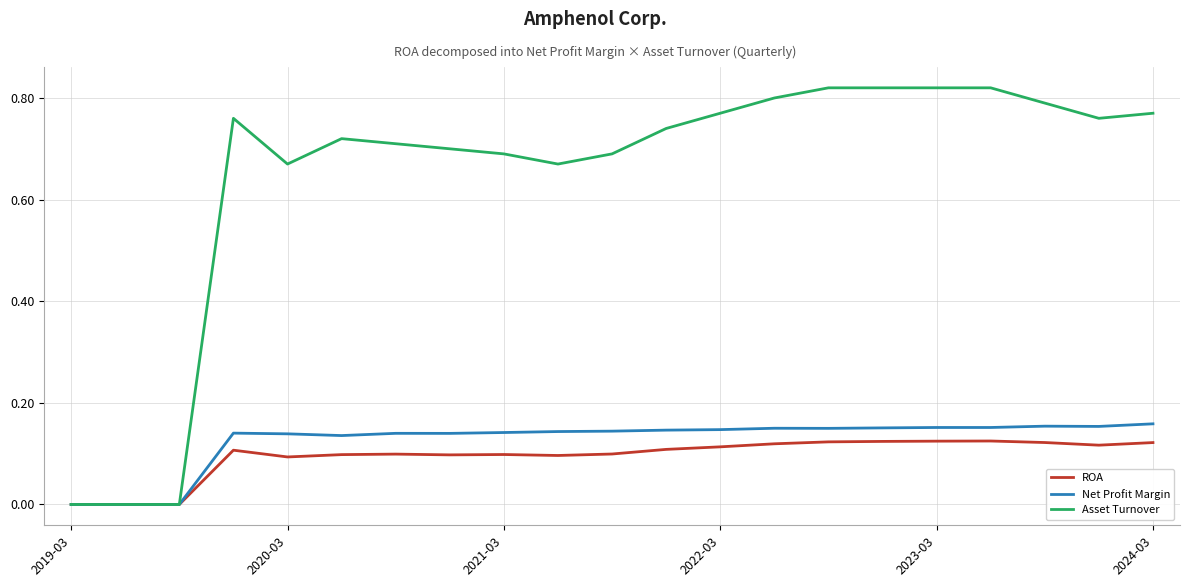

Does the chart have visible grid lines?

Yes